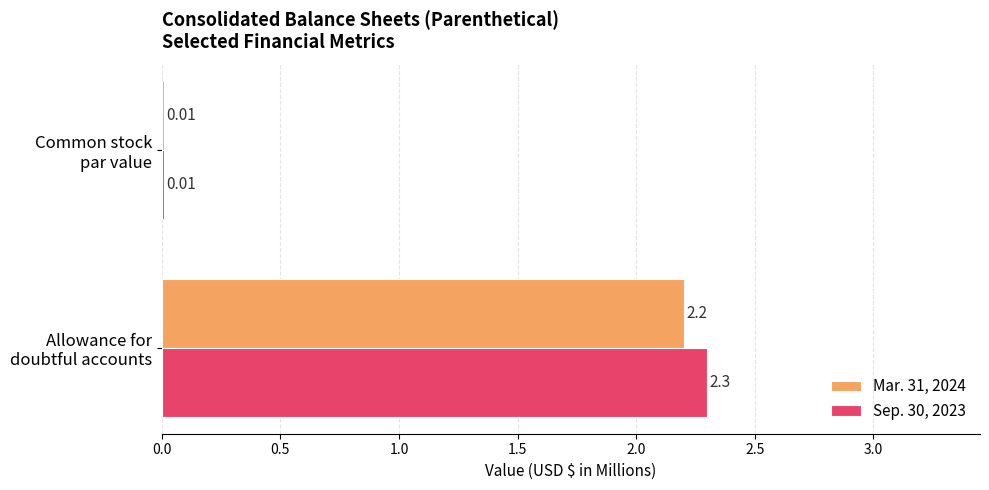

Which series has the largest total across all categories?

Sep. 30, 2023